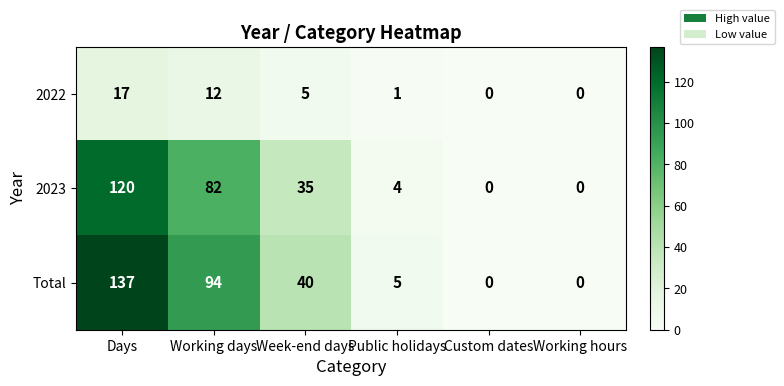

How many distinct data groups are displayed?

3